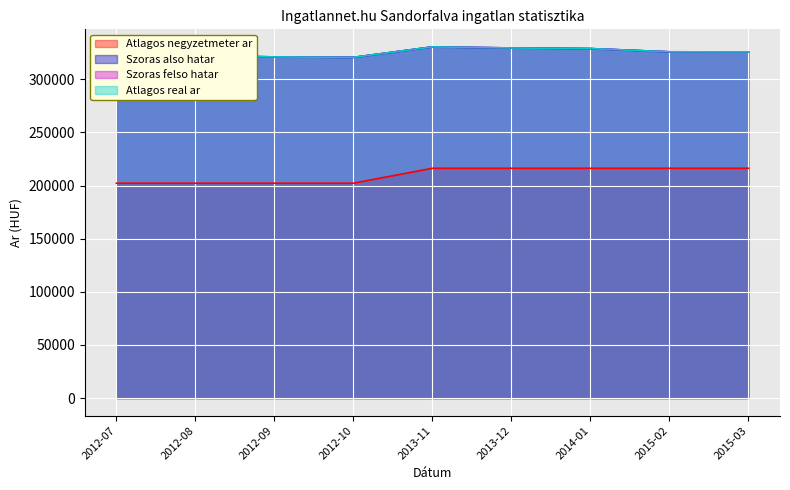

At which category is the sum across all series the highest?

2013-11